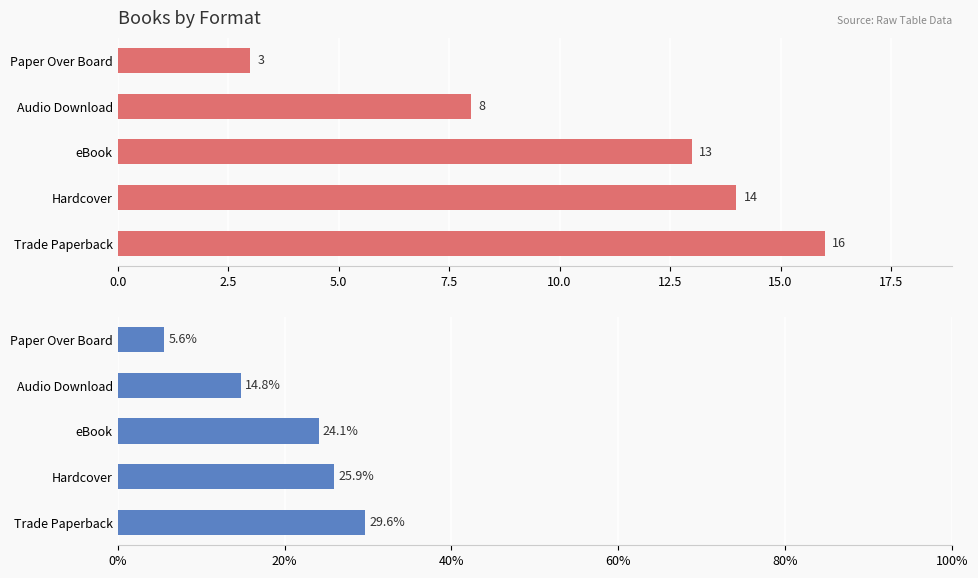

Which series changed the most between Trade Paperback and eBook?

Percentage